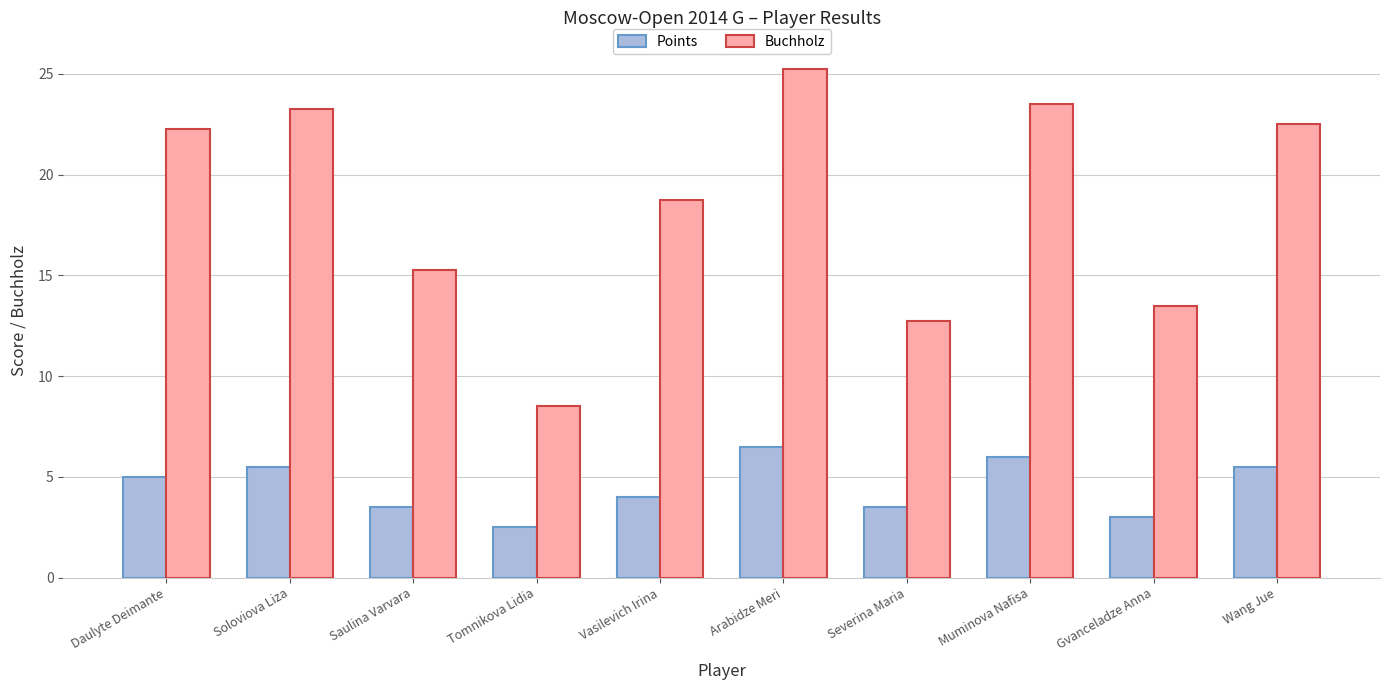

List the labels in order of Buchholz value, smallest first.

Tomnikova Lidia, Severina Maria, Gvanceladze Anna, Saulina Varvara, Vasilevich Irina, Daulyte Deimante, Wang Jue, Soloviova Liza, Muminova Nafisa, Arabidze Meri